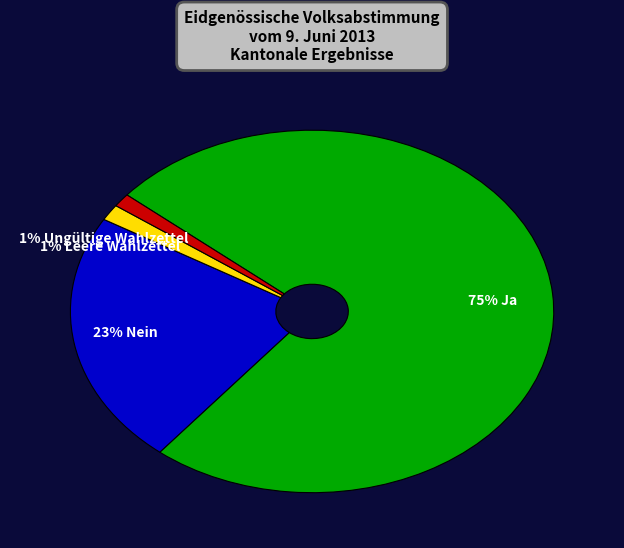

Is there a majority slice in this chart?

Yes